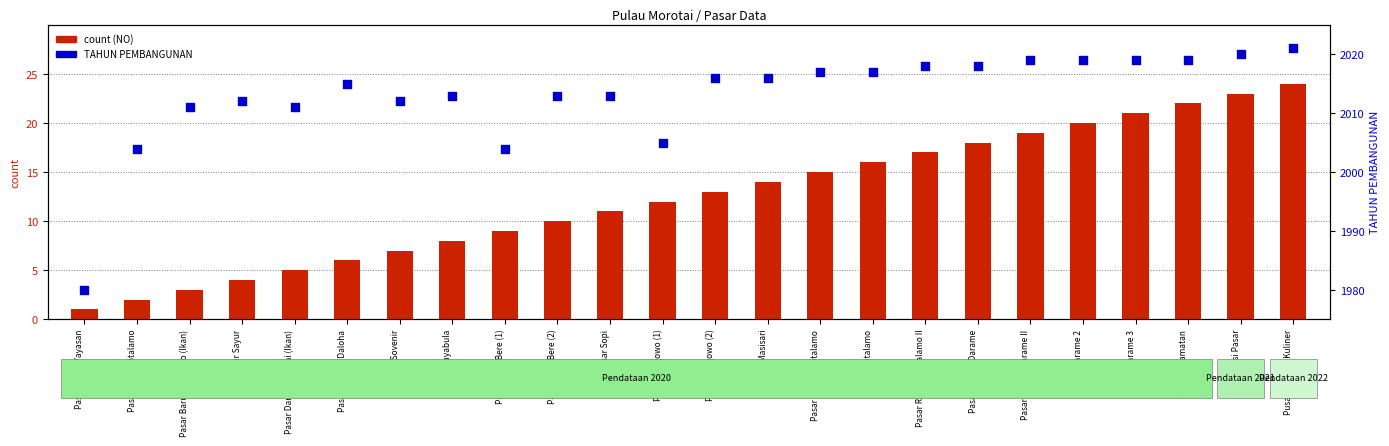

What are all the series names shown in the legend?

count, TAHUN PEMBANGUNAN